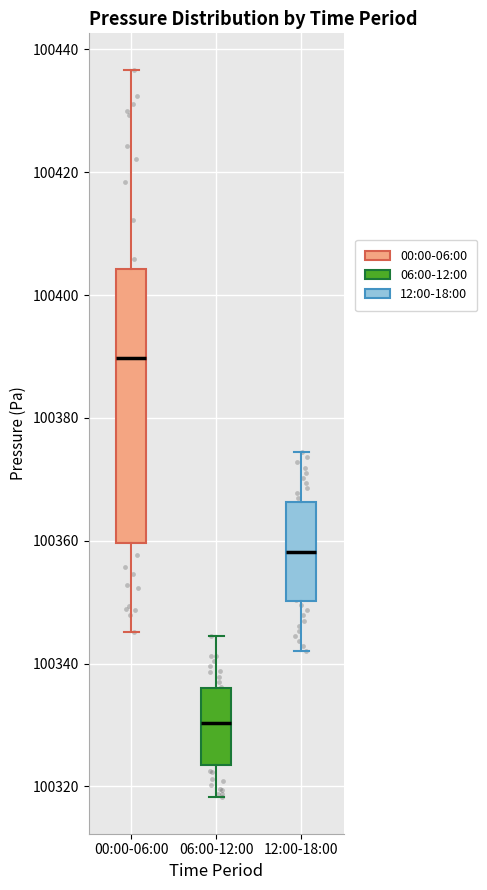

Which box is the tallest, from its lower edge to its upper edge?

00:00-06:00